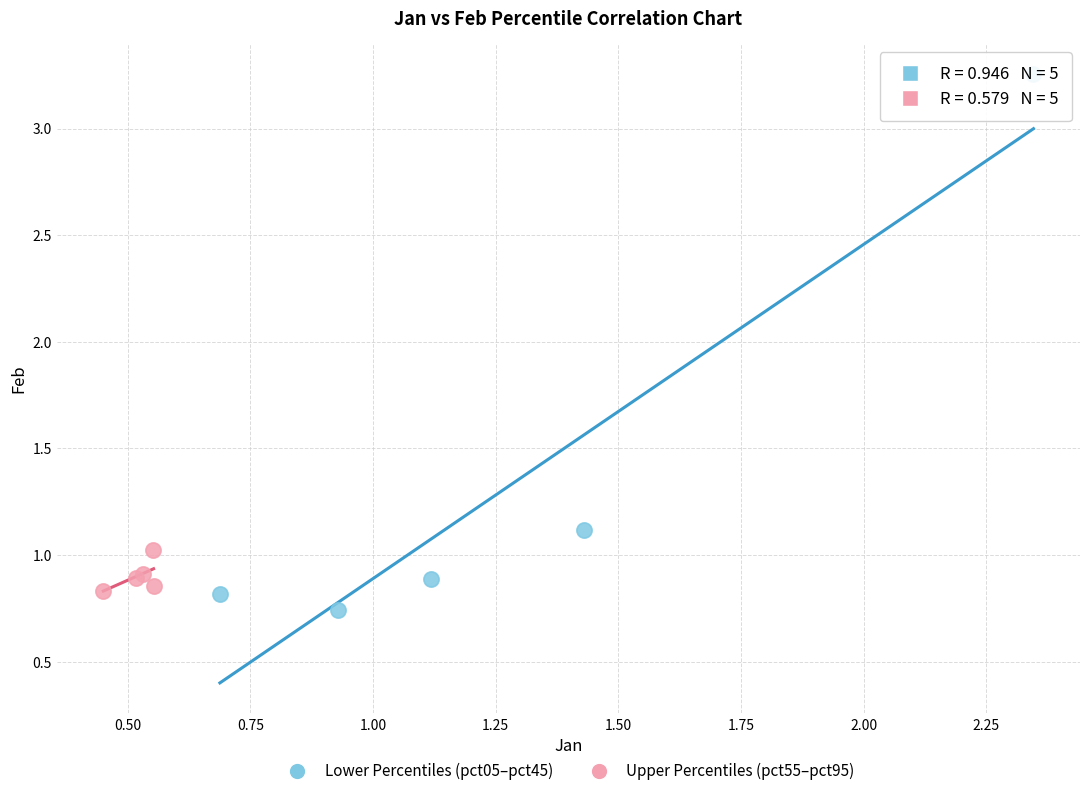

Which series reaches the maximum Y coordinate?

Lower Percentiles (pct05–pct45)